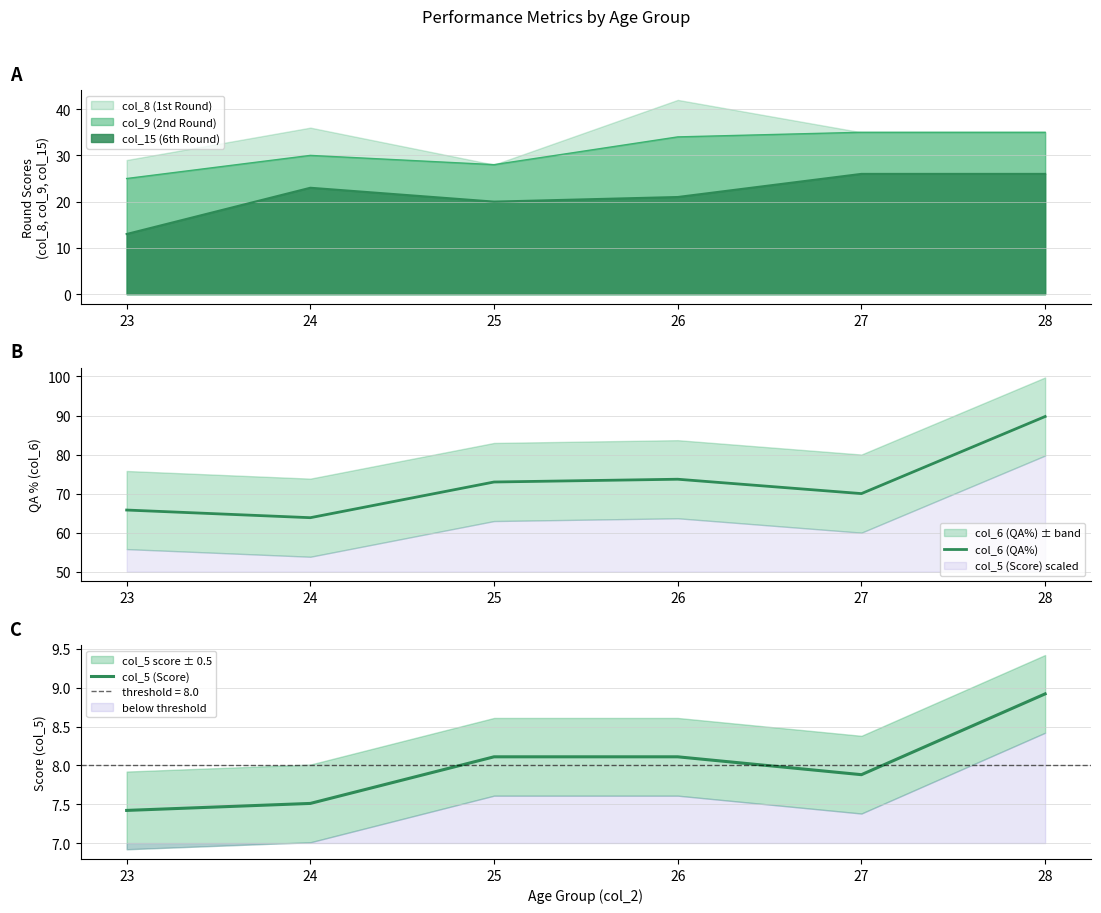

How many data points in col_6 (QA%) are above 72?

3